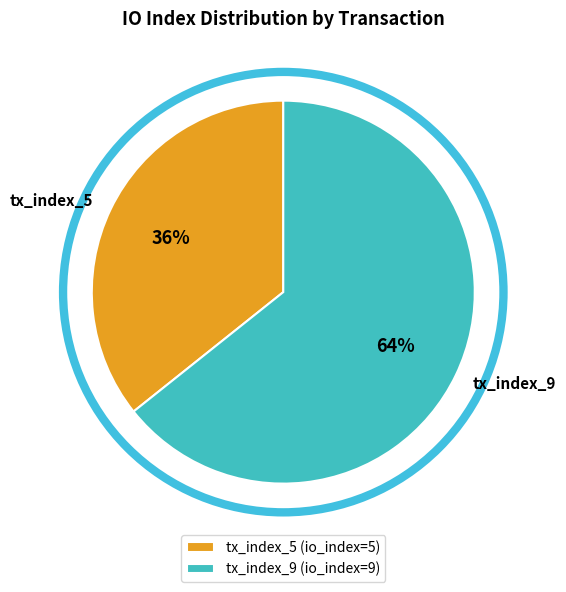

Is it true that tx_index_5 is 27% of the pie?

False